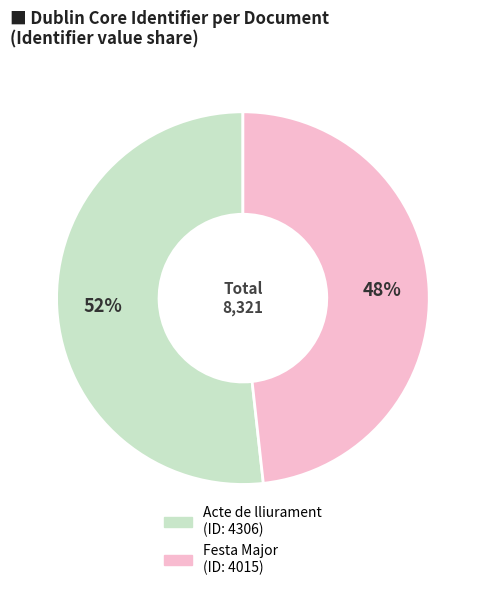

To the nearest percent, what is the average slice percentage?

50%